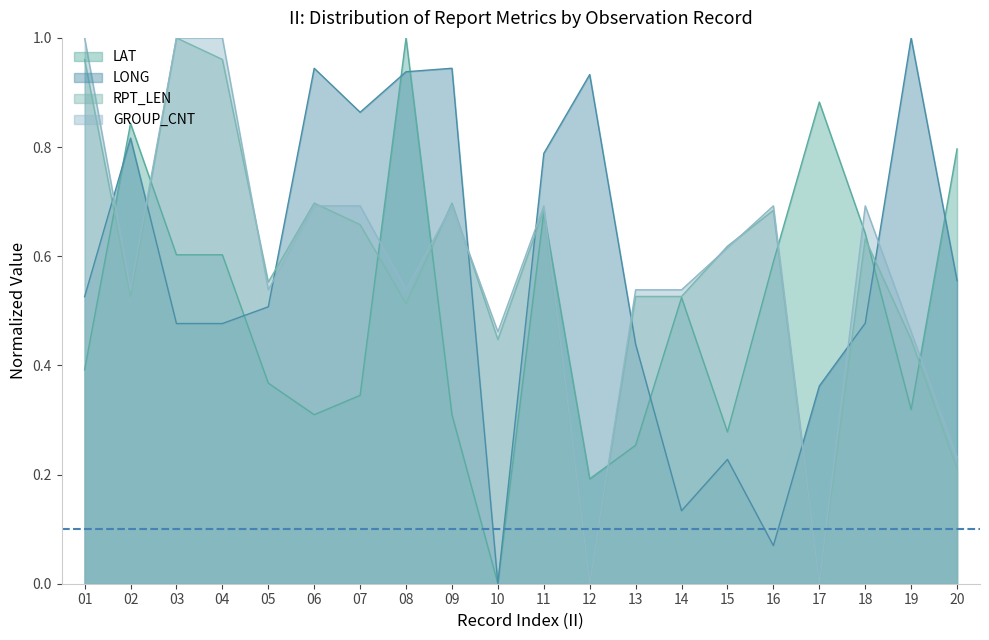

List the series in order of their peak value, lowest first.

LAT, LONG, RPT_LEN, GROUP_CNT